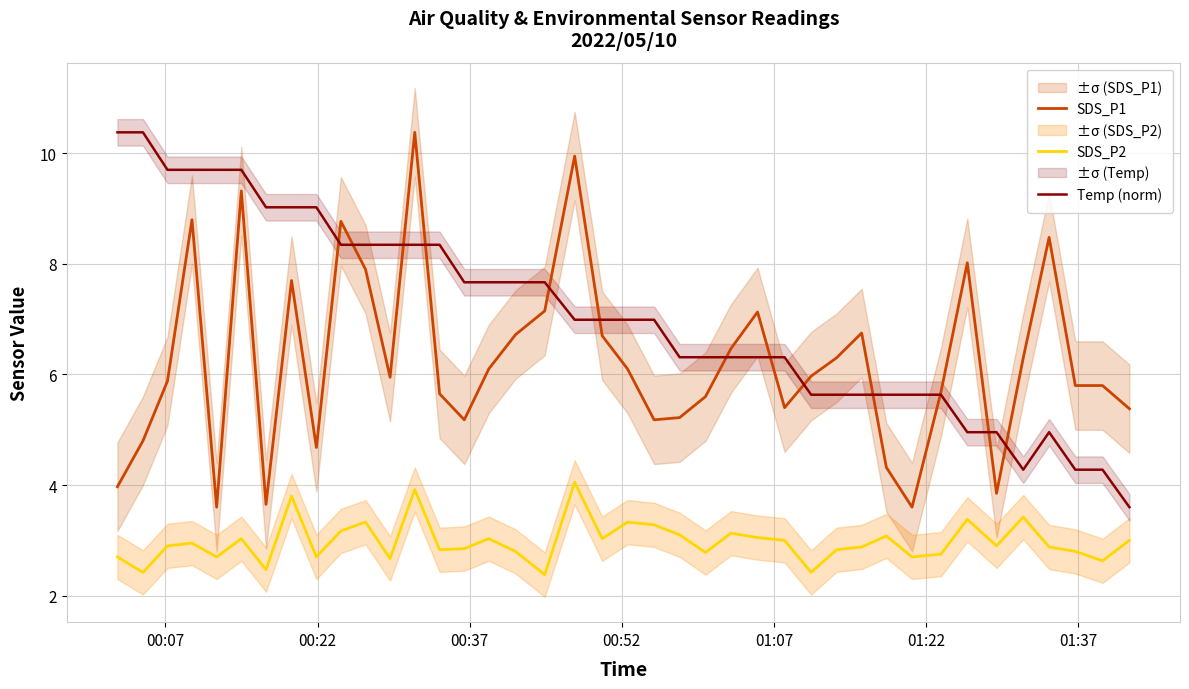

What is the minimum value for SDS_P1?

3.6